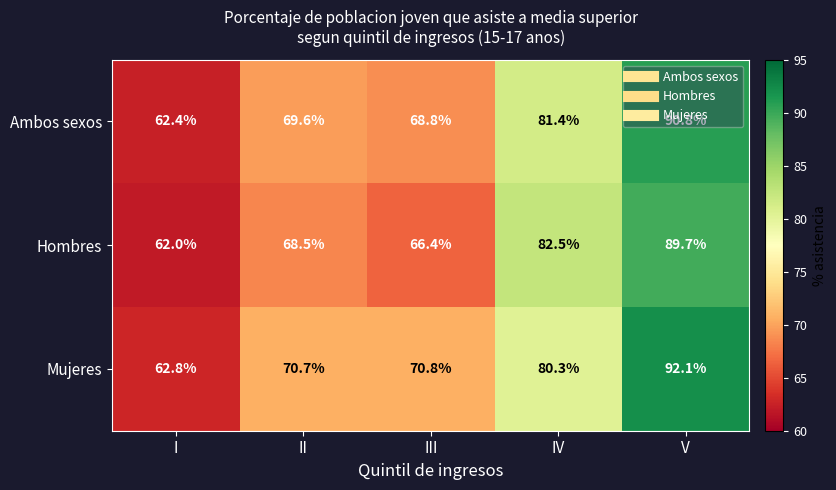

At which category is the sum across all series the highest?

V